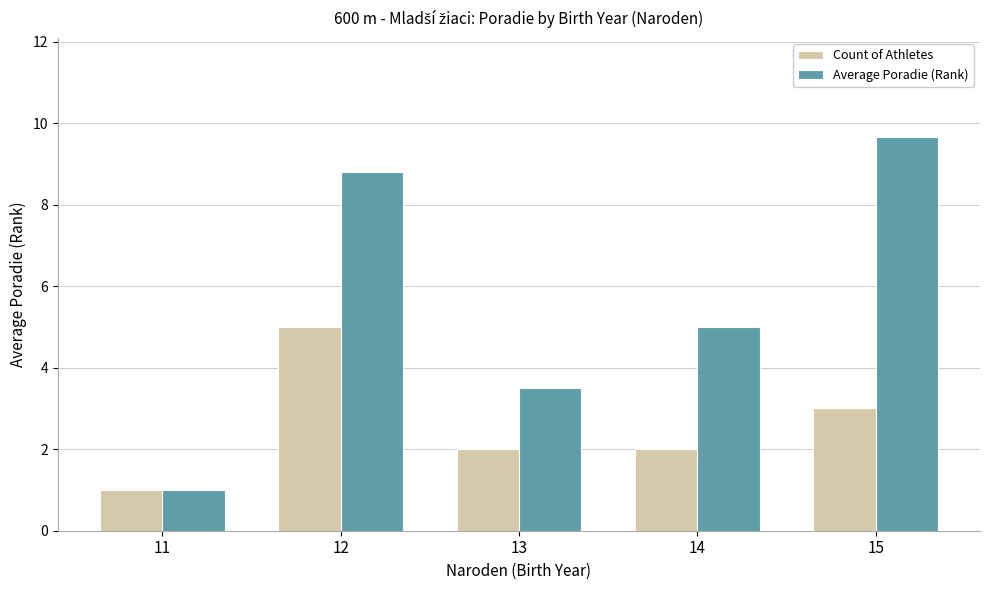

How many data points in Average Poradie (Rank) are less than 5?

2